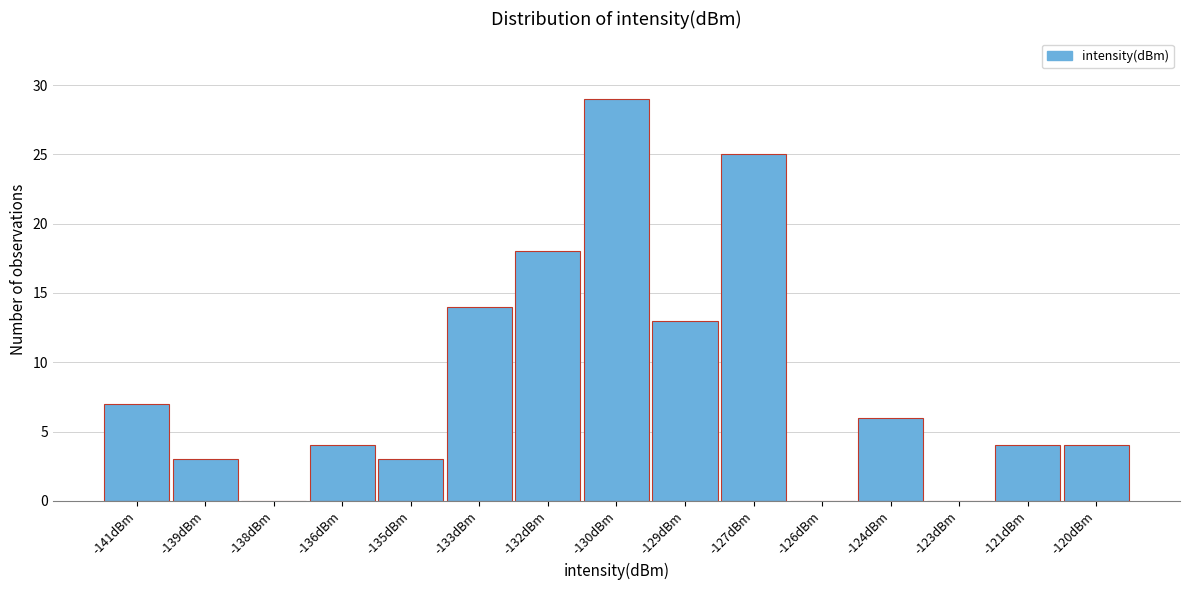

Reading right to left, list all the values displayed in this chart.

-120dBm=4	-121dBm=4	-123dBm=0	-124dBm=6	-126dBm=0	-127dBm=25	-129dBm=13	-130dBm=29	-132dBm=18	-133dBm=14	-135dBm=3	-136dBm=4	-138dBm=0	-139dBm=3	-141dBm=7